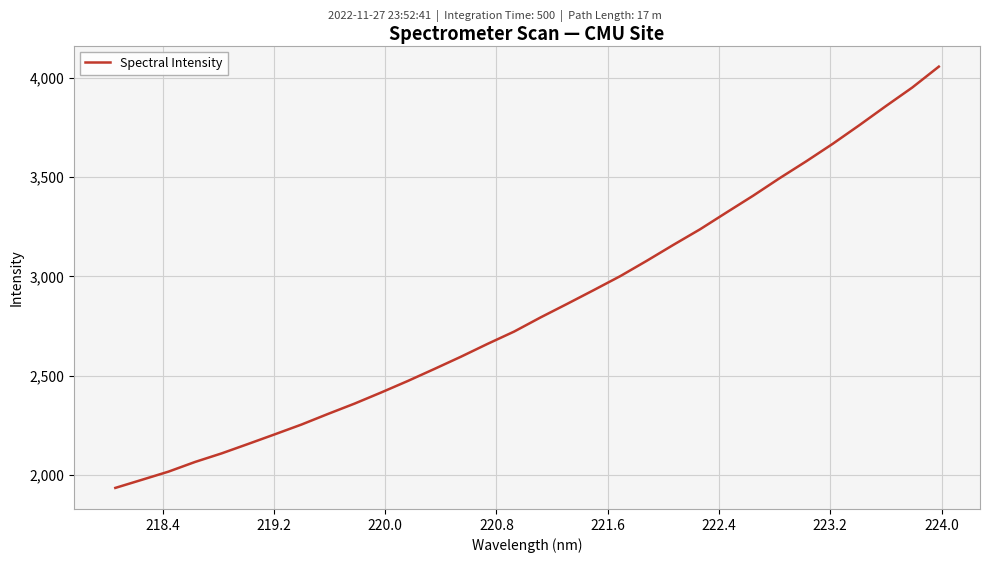

What is the difference between the maximum and minimum values?

2119.2